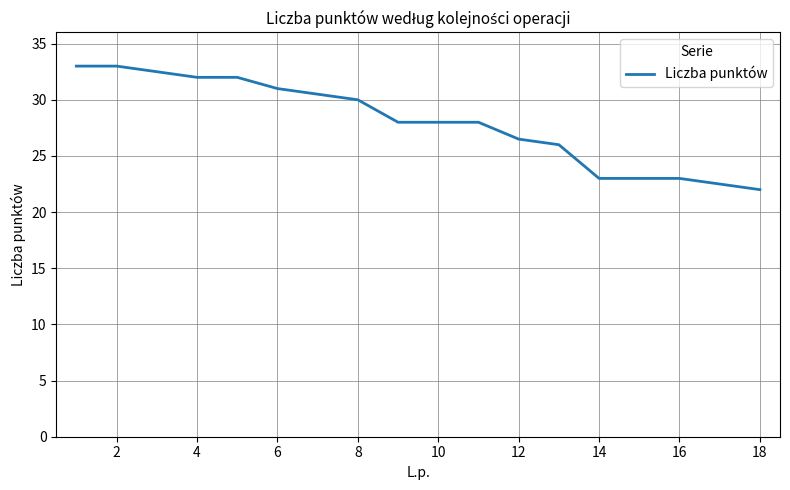

What is the difference between the maximum and minimum values?

11.0